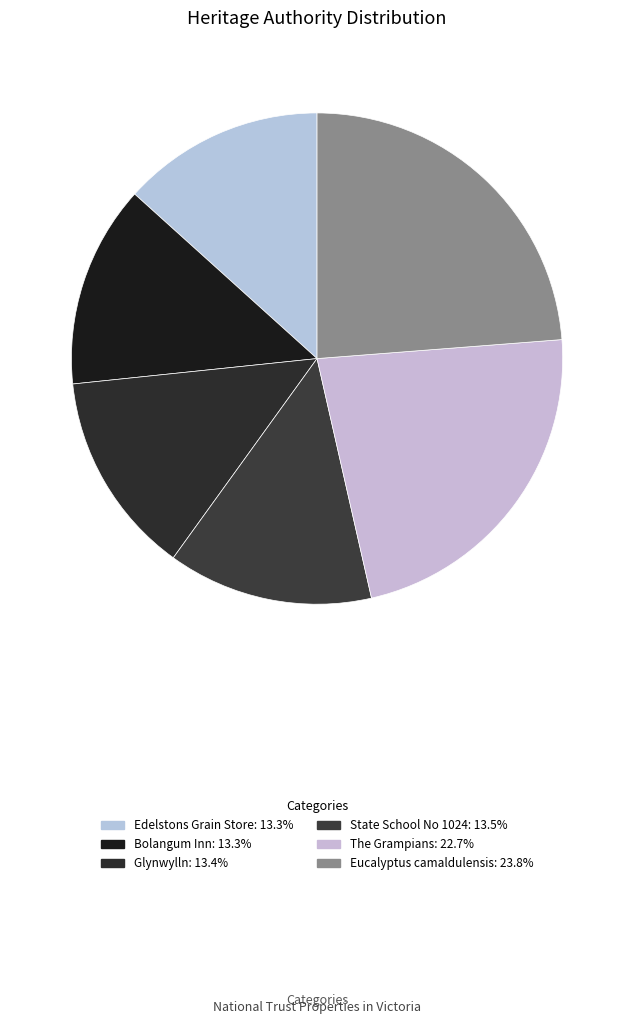

Count the number of slices in the pie.

6